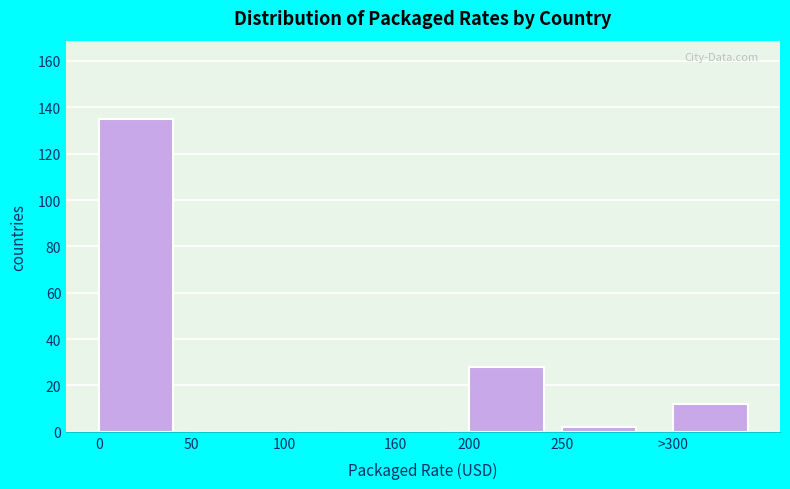

Reading left to right, list all the values displayed in this chart.

0=135	100=0	160=0	200=28	250=2	>300=12